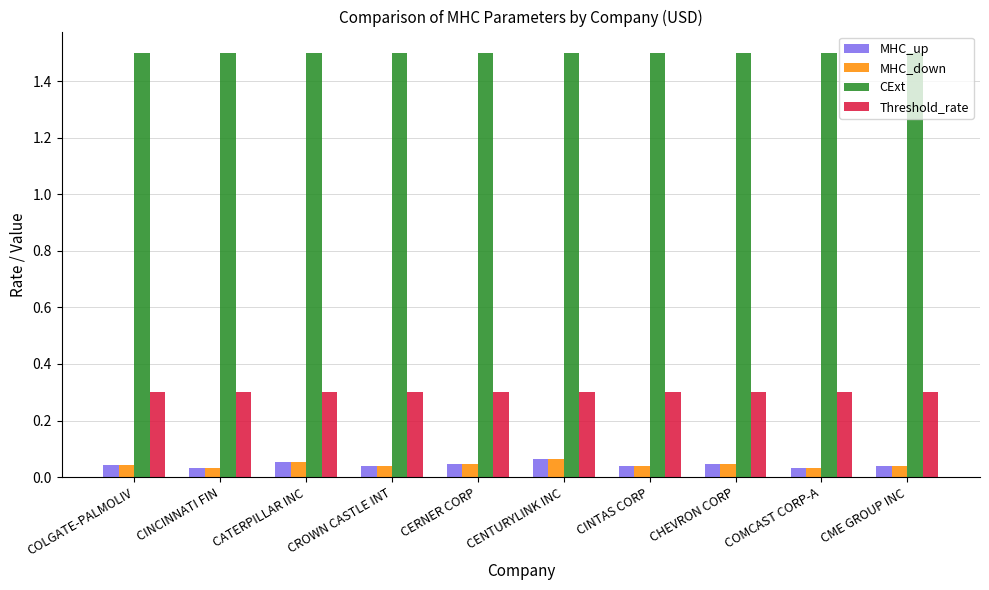

How many categories are shown in the chart?

10